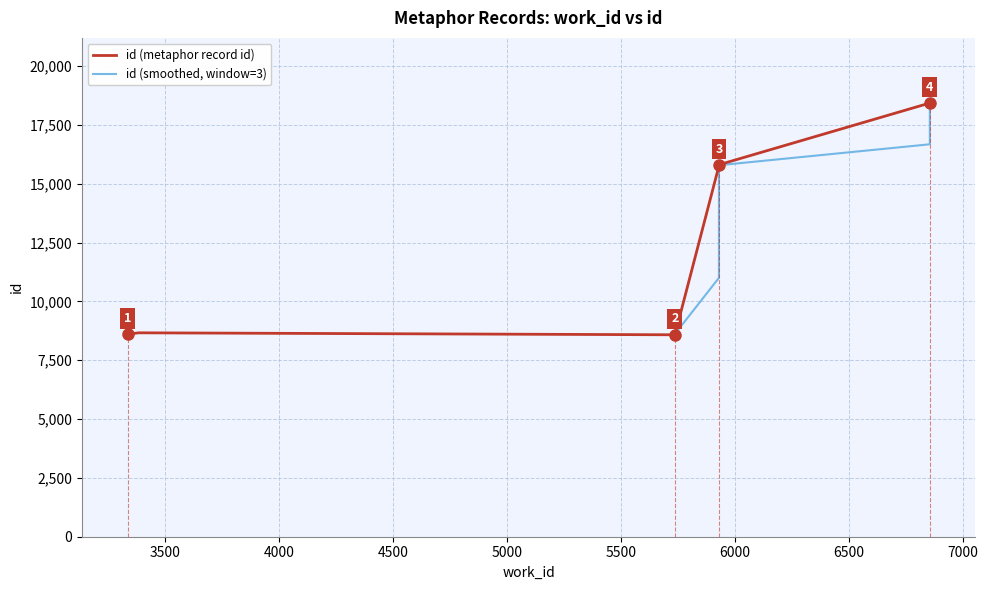

What is the change in value from 5930 to 6855?

+2638